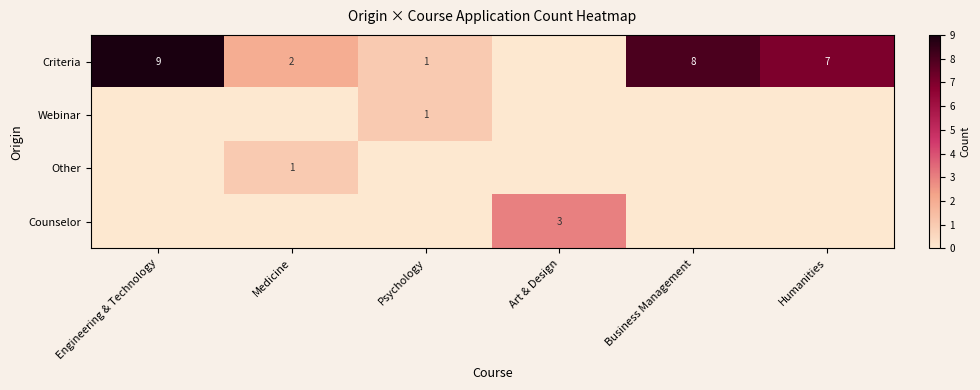

The value of Webinar at Psychology is 1. True or false?

True